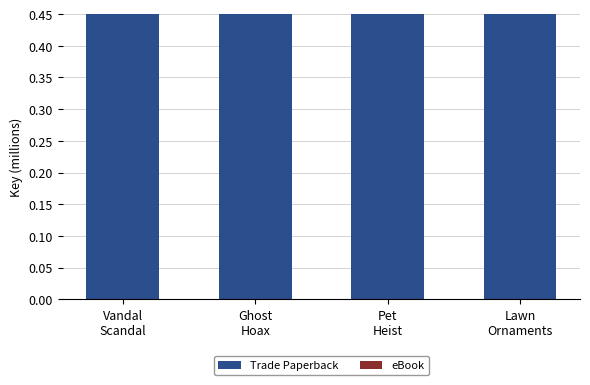

What is the total value across all series at Pet
Heist?

324.7